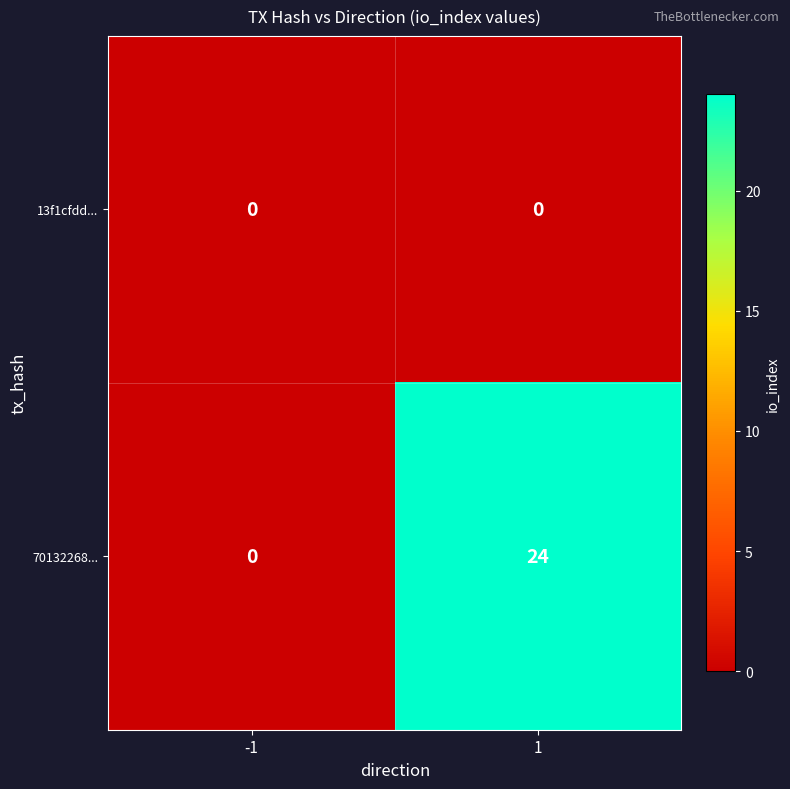

What is the sum of all 70132268... values?

24